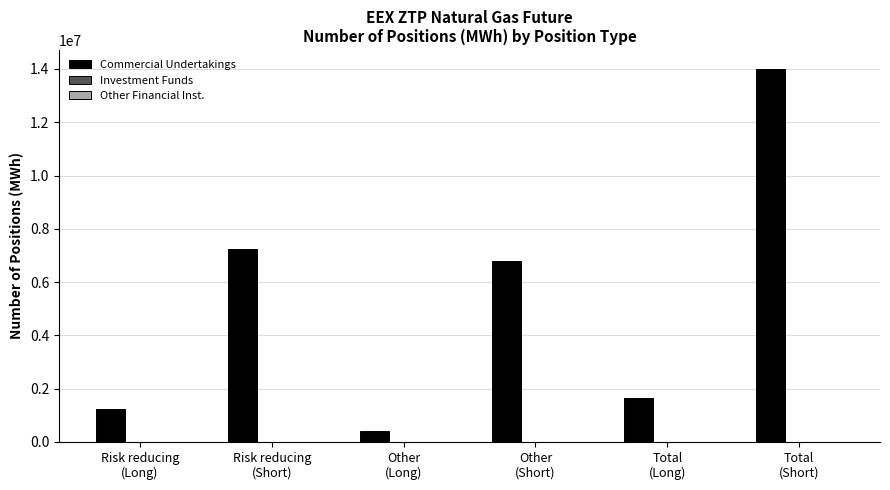

Count the number of data series in this chart.

1